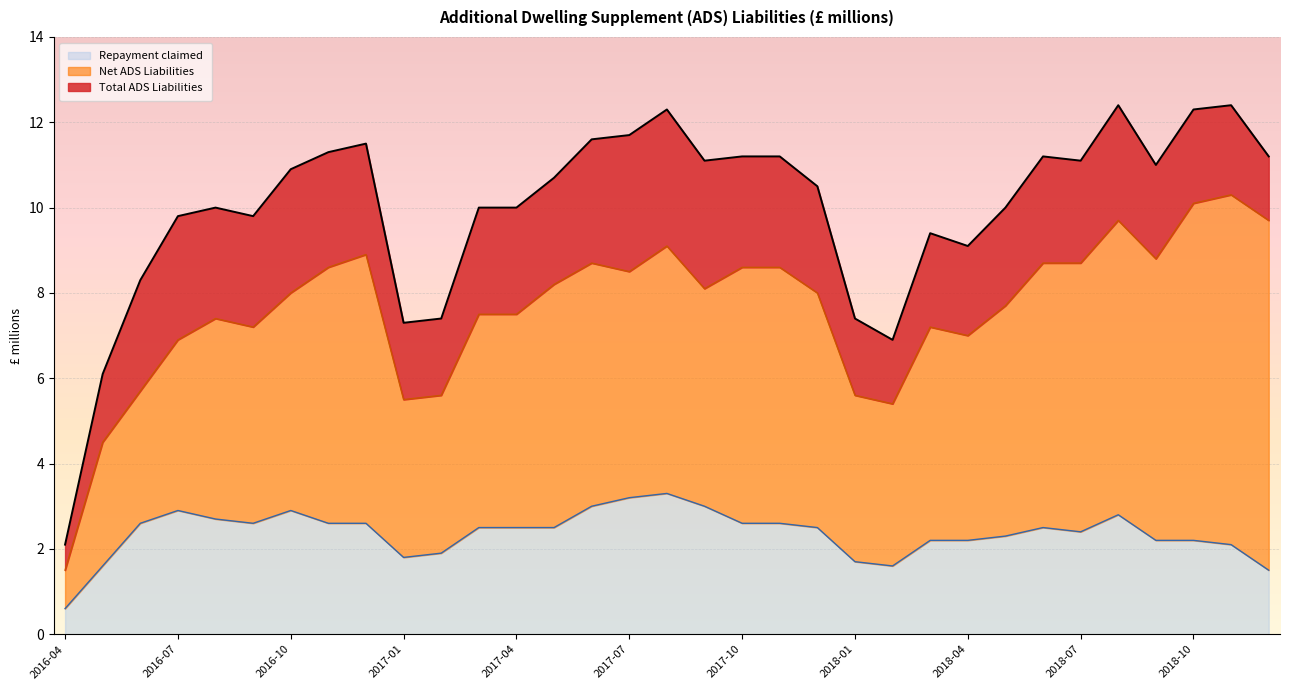

At 2017-05, list the series in order from smallest to largest.

Repayment claimed, Net ADS Liabilities, Total ADS Liabilities